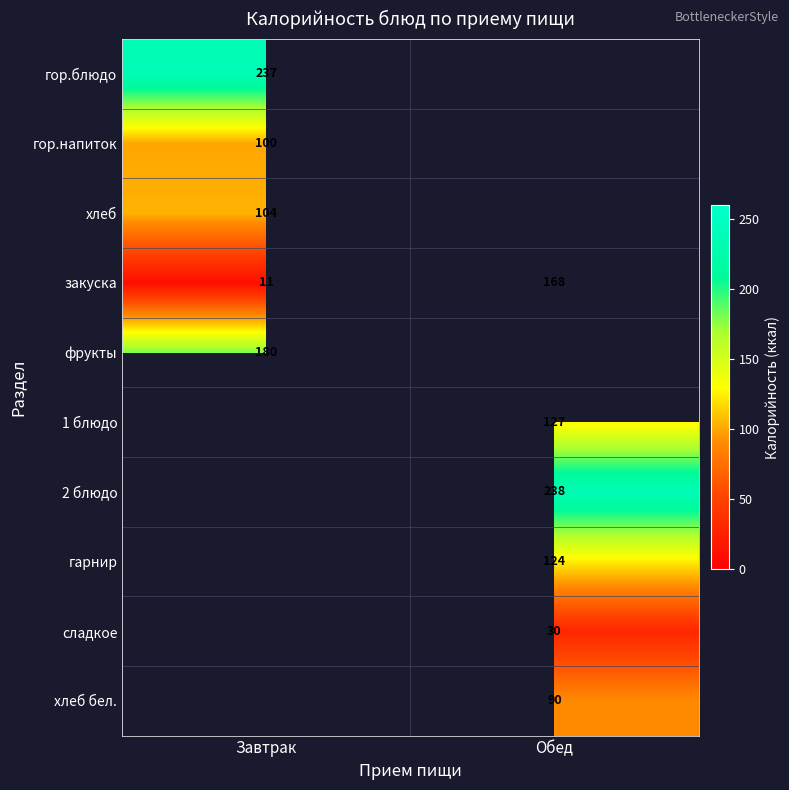

At which label is закуска closest to 89?

Завтрак